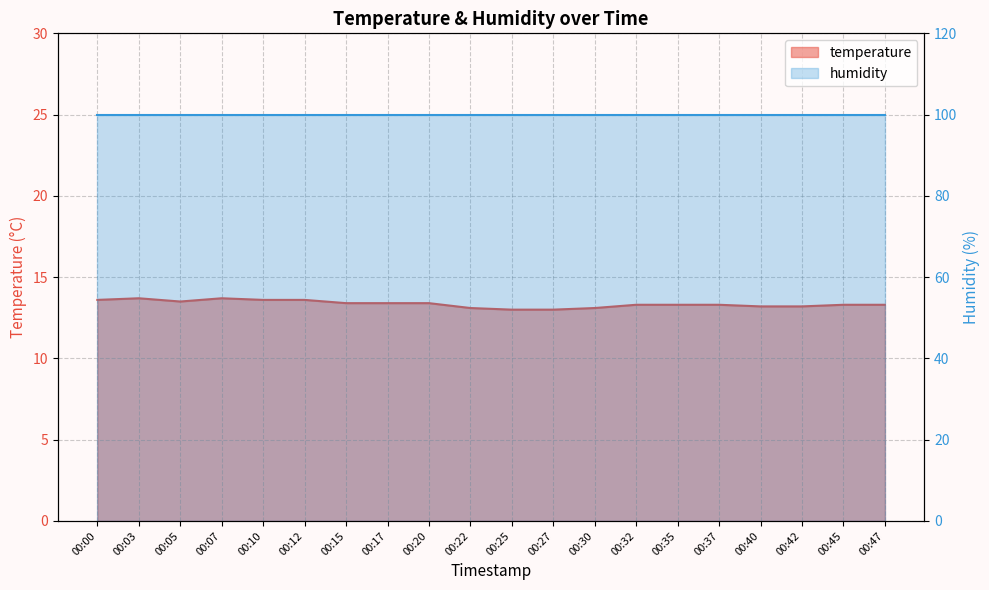

Which label corresponds to the smallest value in the chart?

00:25